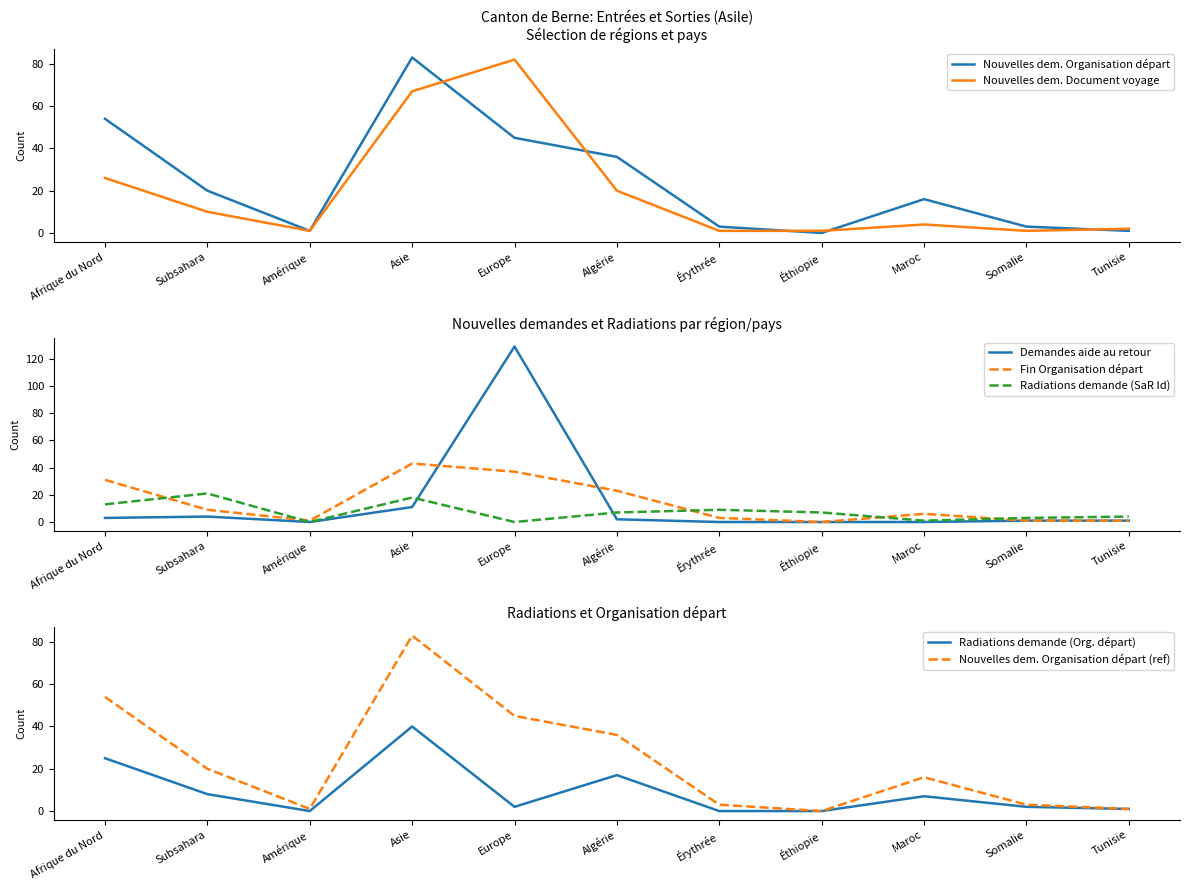

At which category is the sum across all series the highest?

Europe